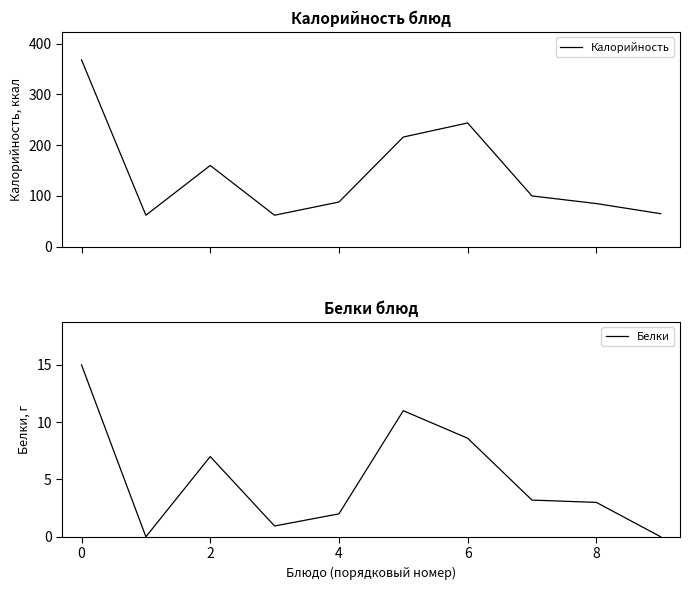

What is the minimum value for Калорийность?

62.0